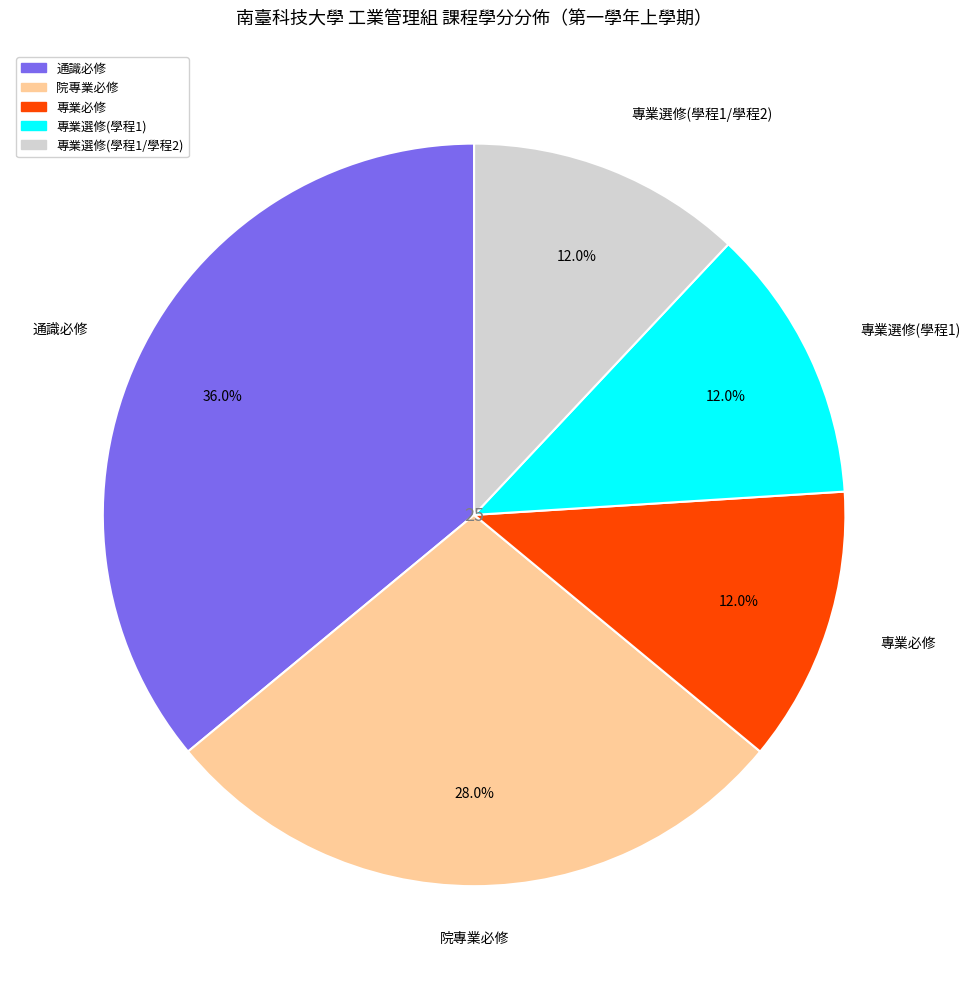

Is there a majority slice in this chart?

No